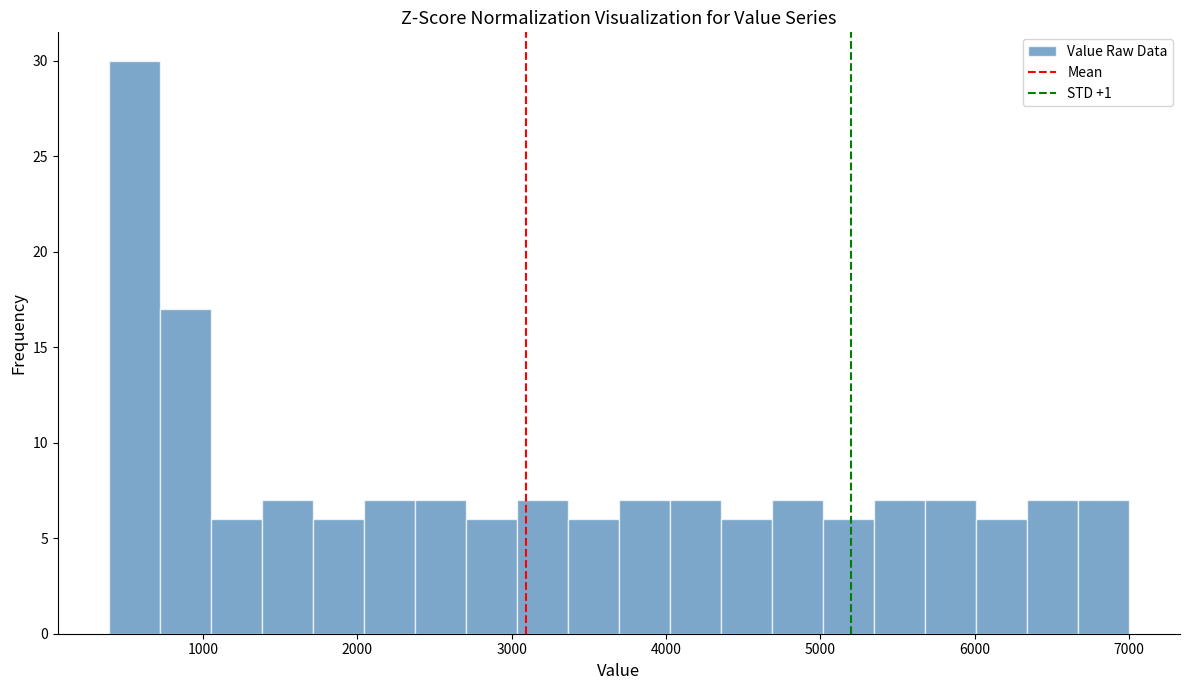

Read against the x-axis, roughly where is the centre of the tallest bar?

600